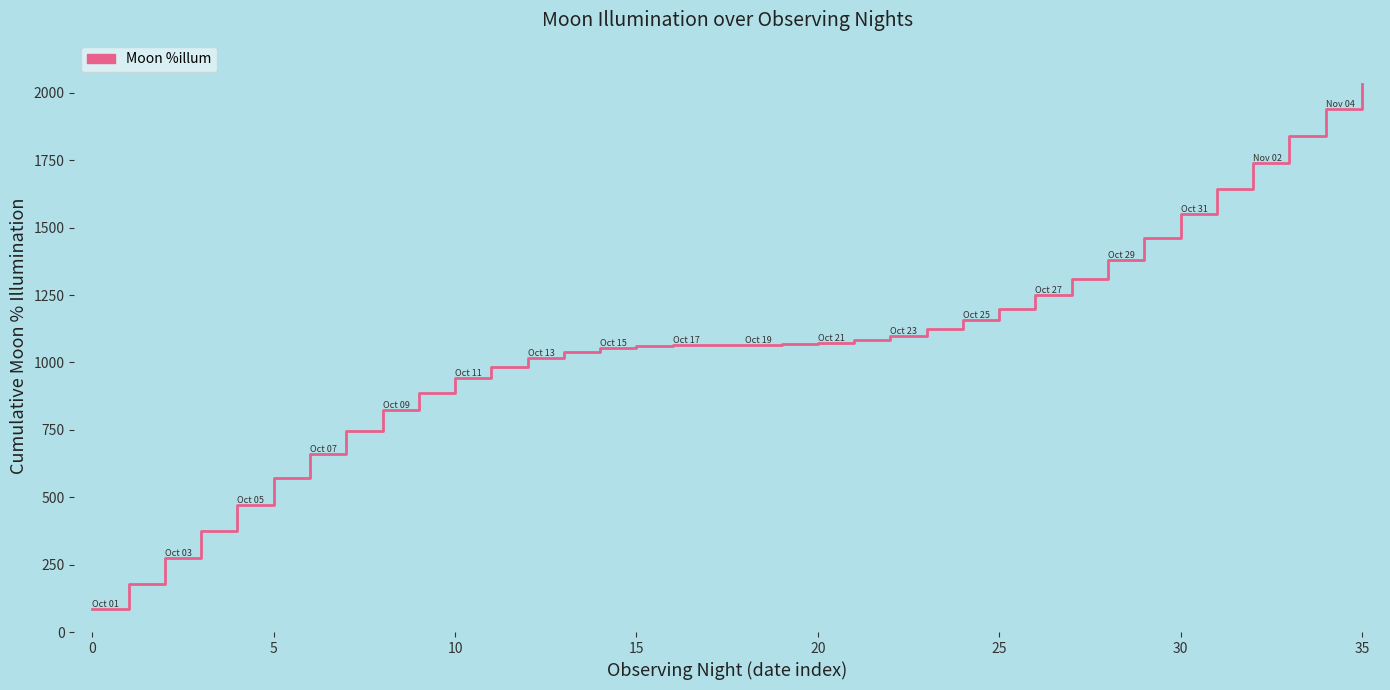

What is the difference between the maximum and minimum values?

1949